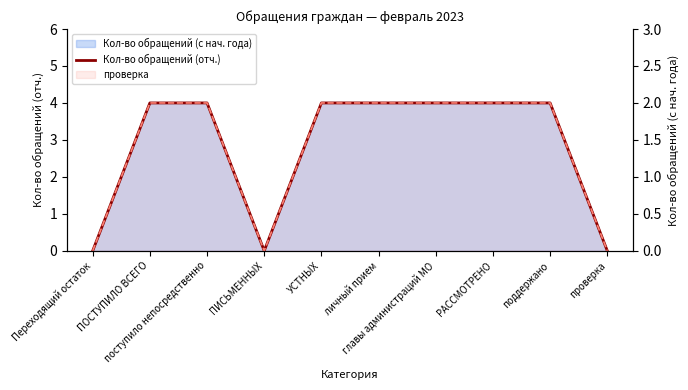

True or false: the data shows 2 at личный прием.

True